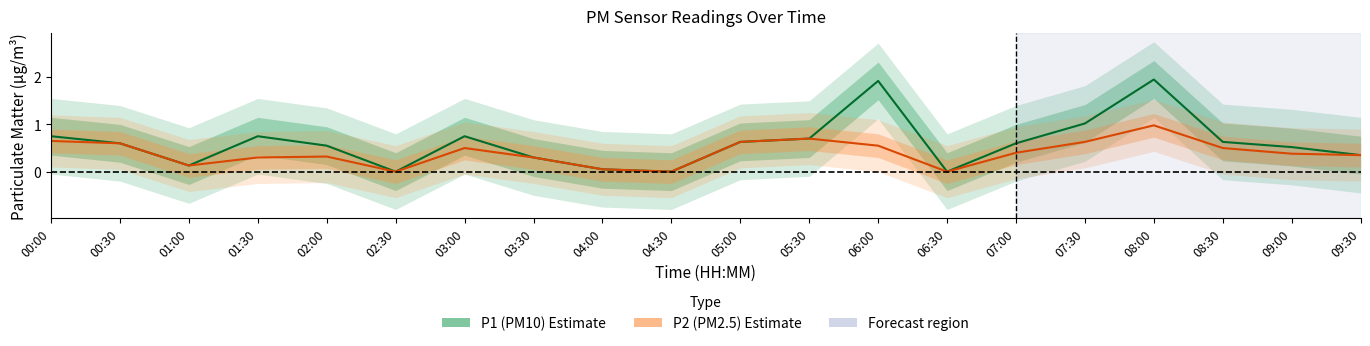

True or false: P1 has a value of 0.7 at 05:30.

True